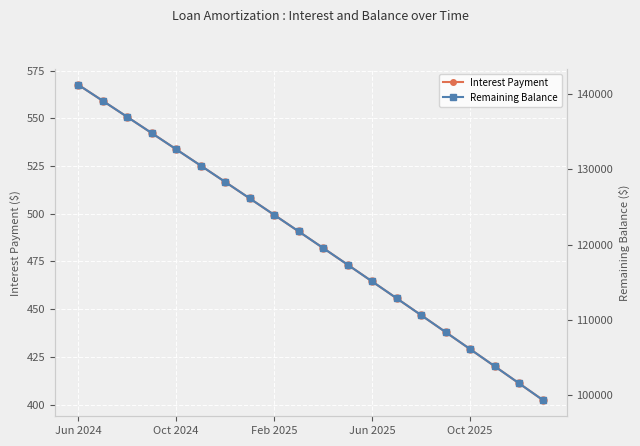

True or false: Interest Payment has a value of 149.8 at Oct 2024.

False